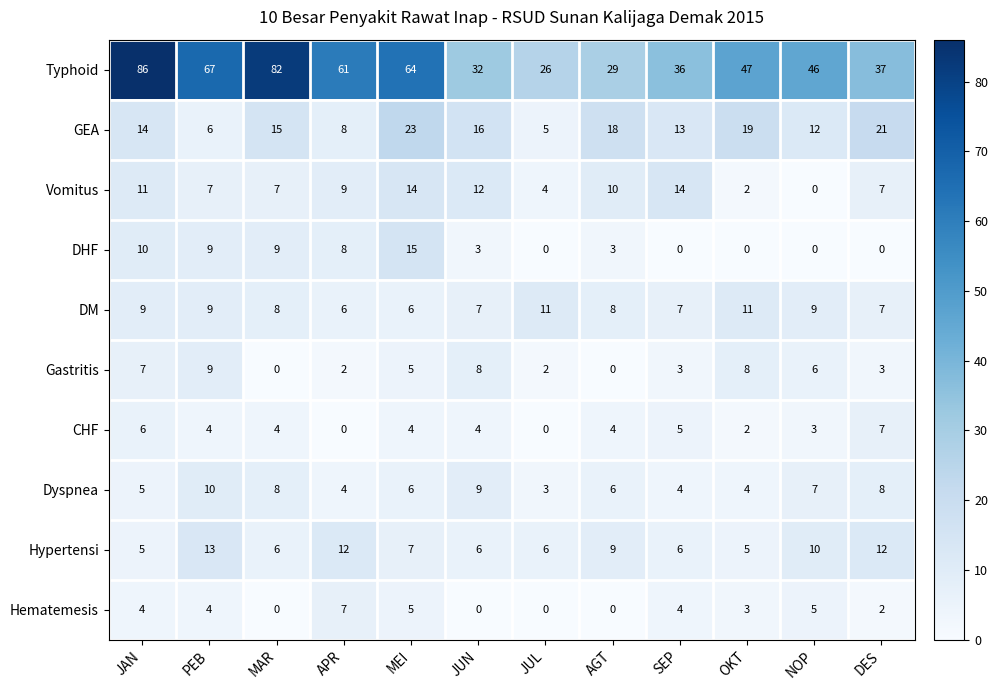

Read the CHF value at AGT.

4